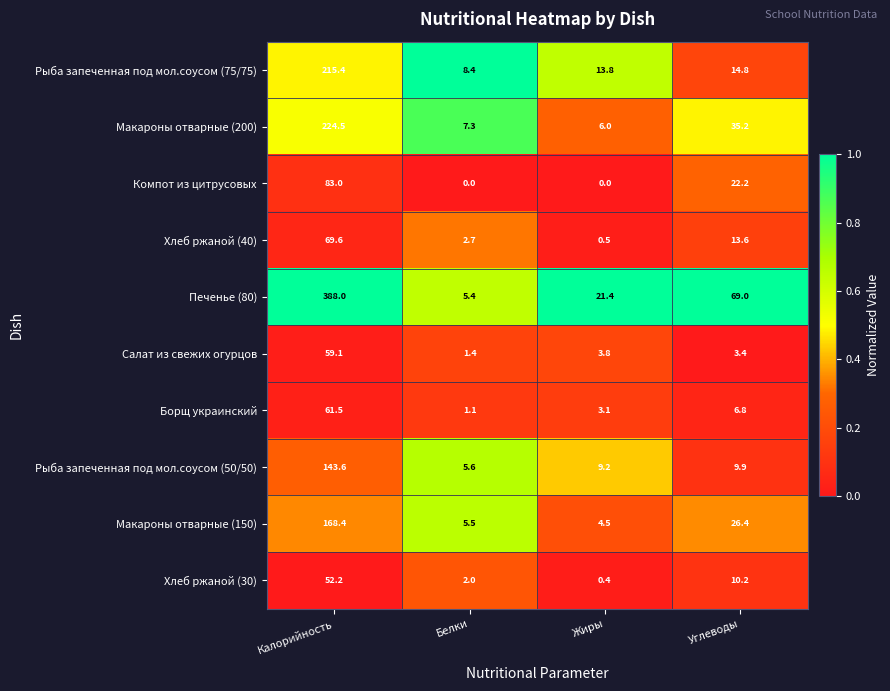

At which category does the chart reach its peak across all series?

Калорийность